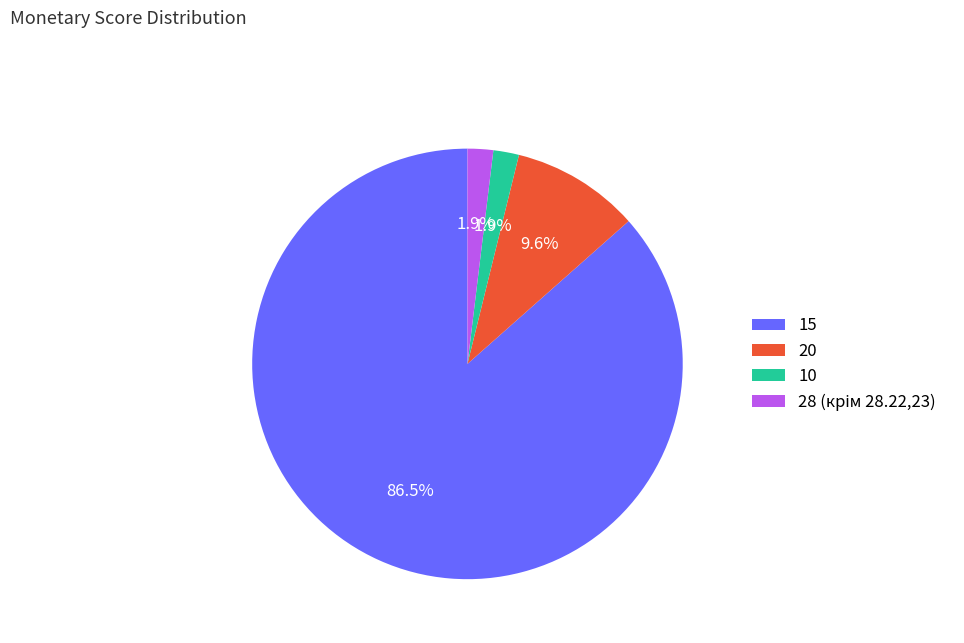

Which category accounts for the majority?

15